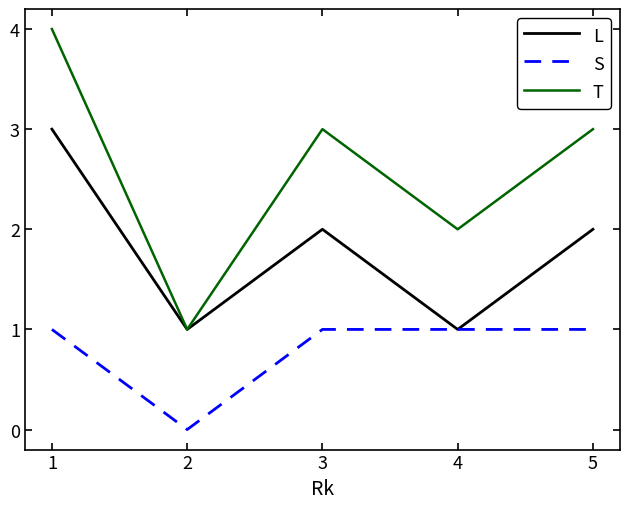

Does the chart display data point markers on the line(s)?

No